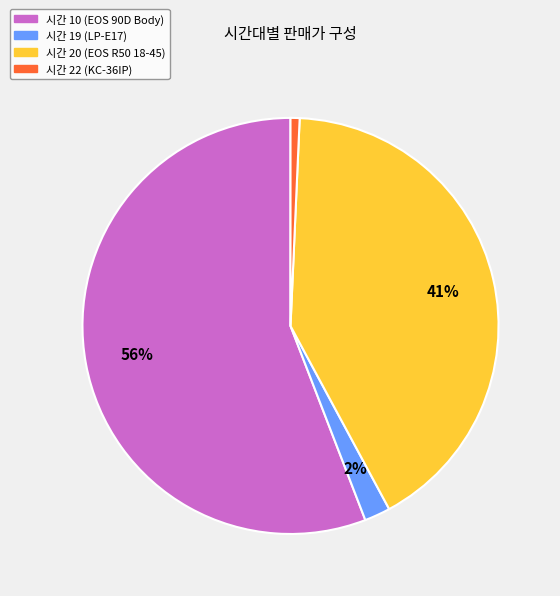

How many slices are in this pie chart?

4